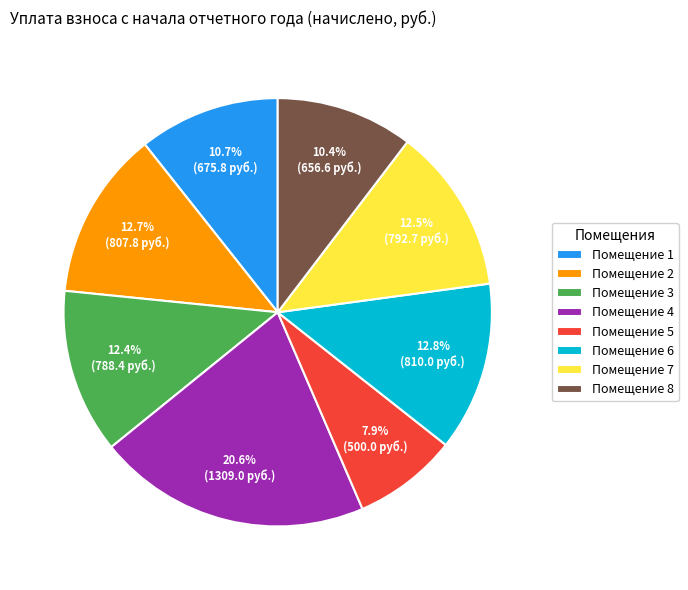

To the nearest percent, what is the average slice percentage?

12%